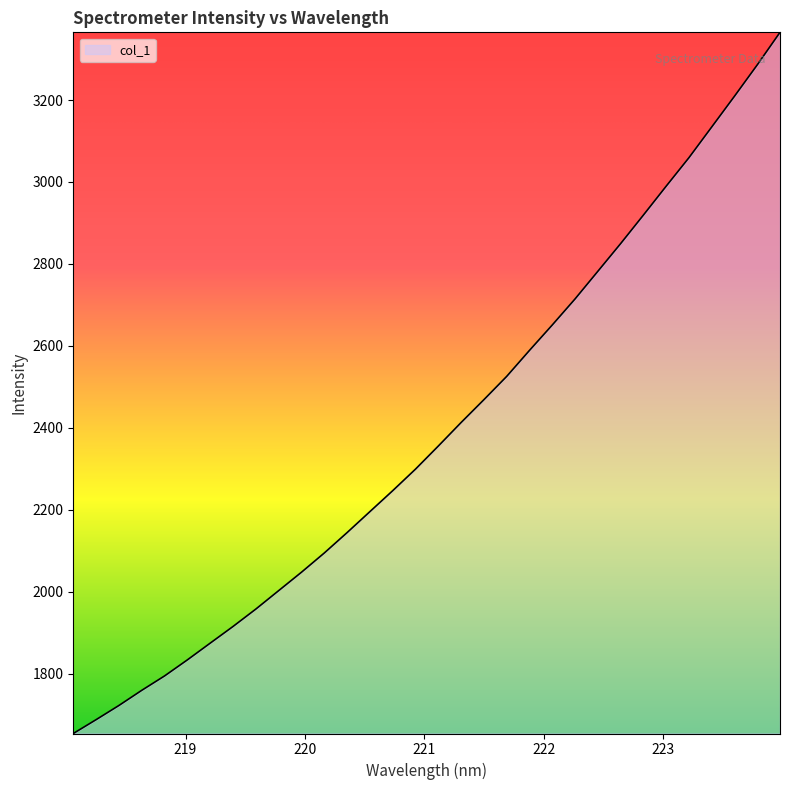

What is the maximum value shown in the chart?

3365.2